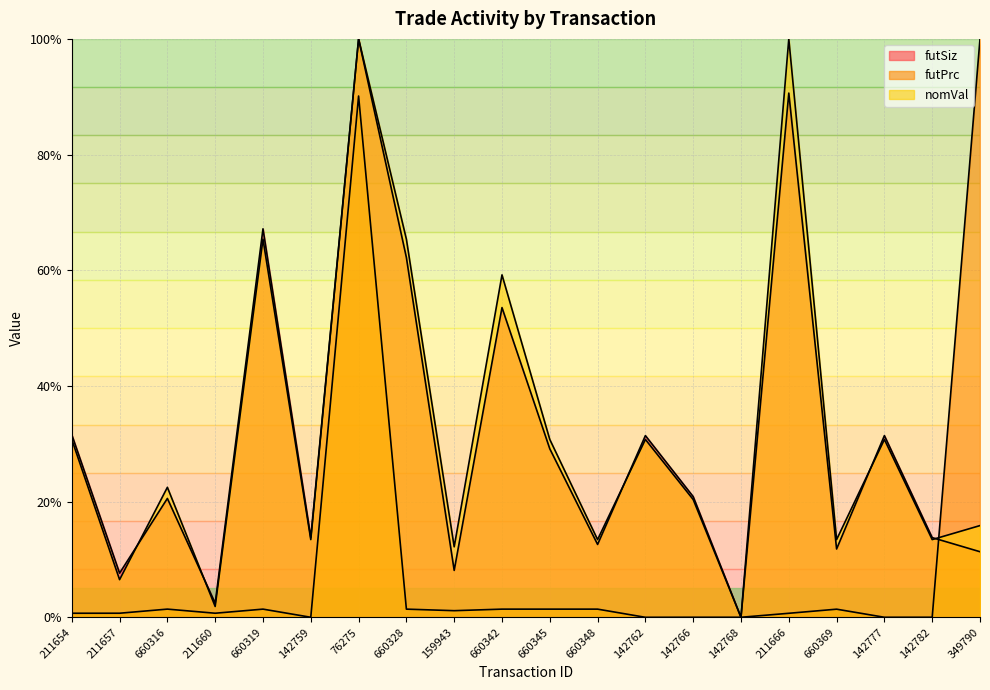

At which category is the sum across all series the highest?

76275